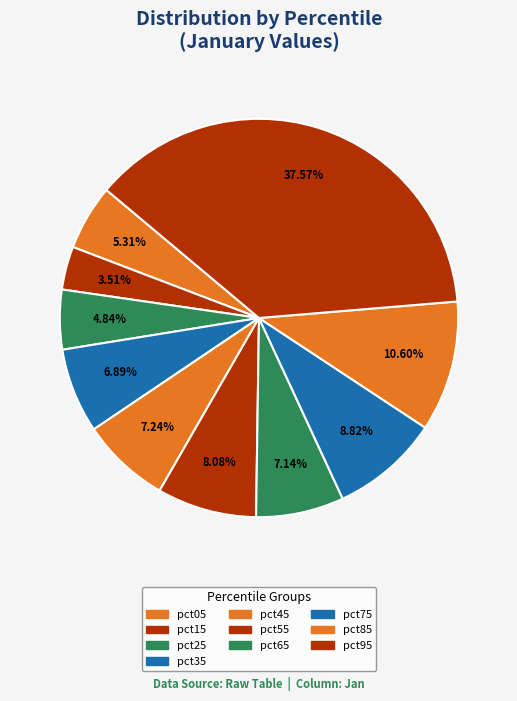

To the nearest percent, what is the average slice percentage?

10%